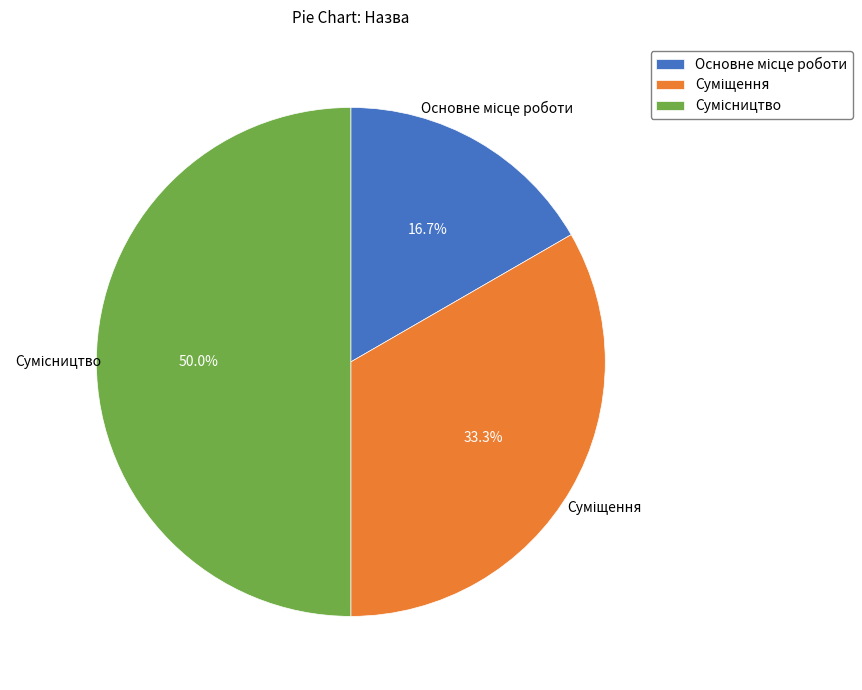

To the nearest percent, what is the average slice percentage?

33%